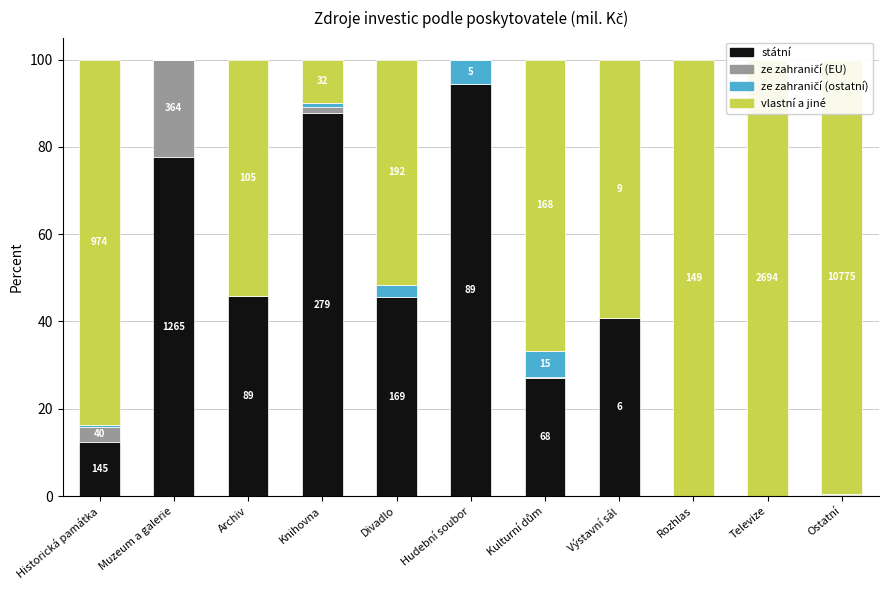

Read the státní value at Divadlo.

45.6